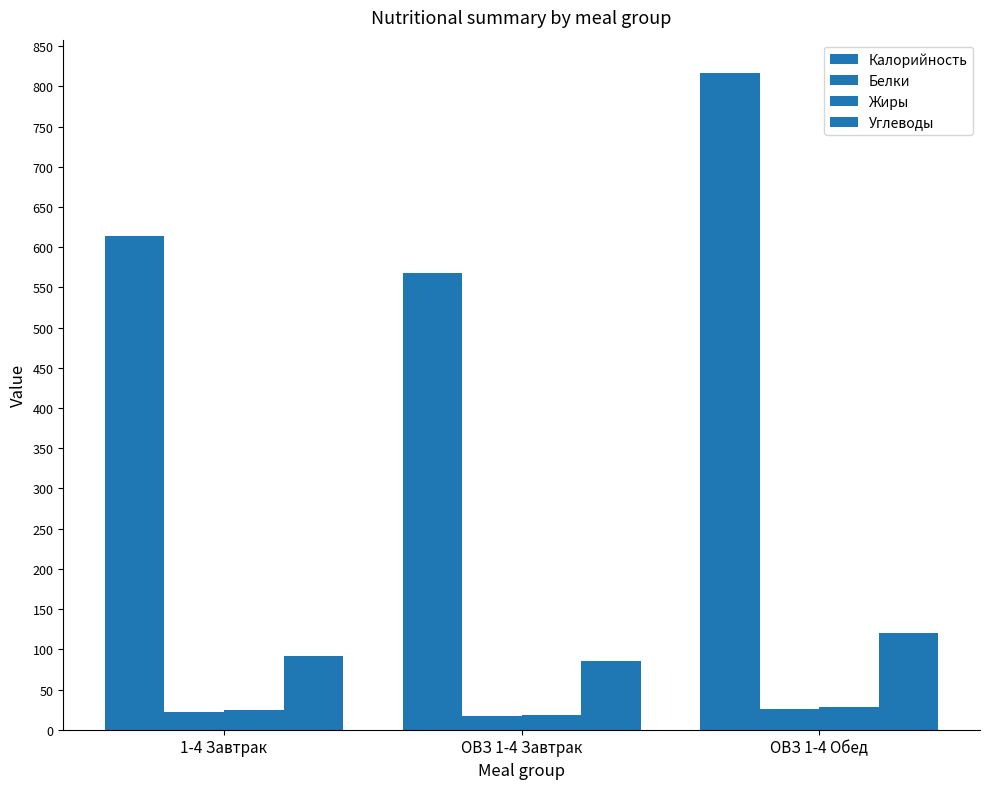

Does the chart contain any negative values?

No